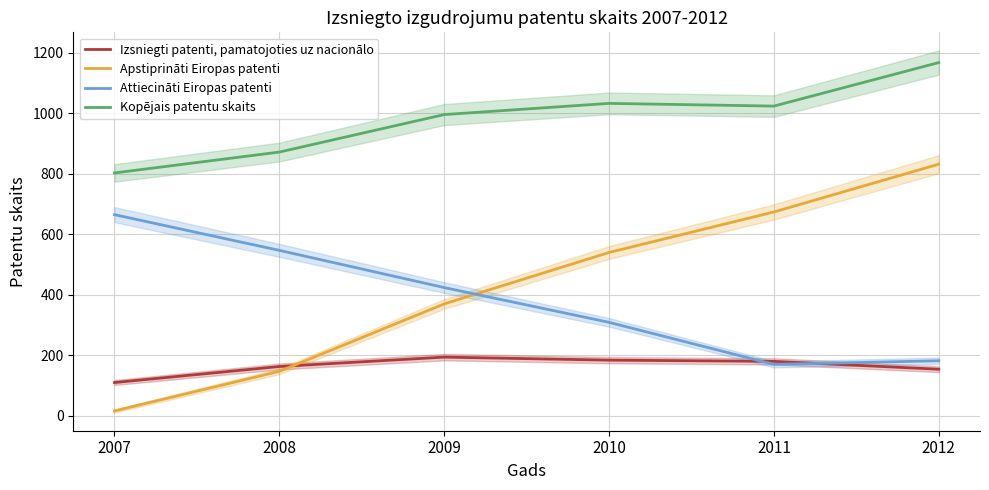

What is the difference between the Attiecināti Eiropas patenti values at 2012 and 2011?

12